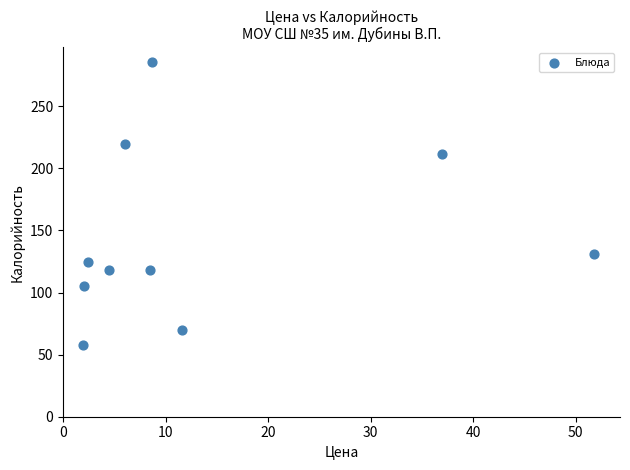

What is the average Y value?

144